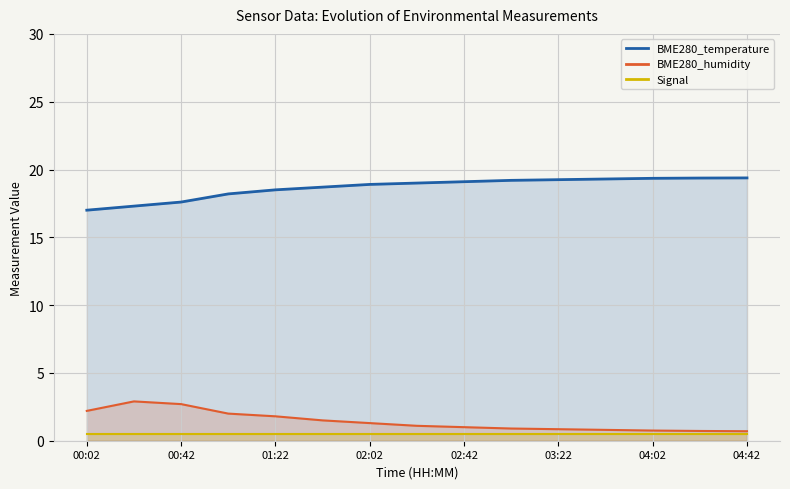

True or false: BME280_humidity and BME280_temperature intersect in this chart.

False